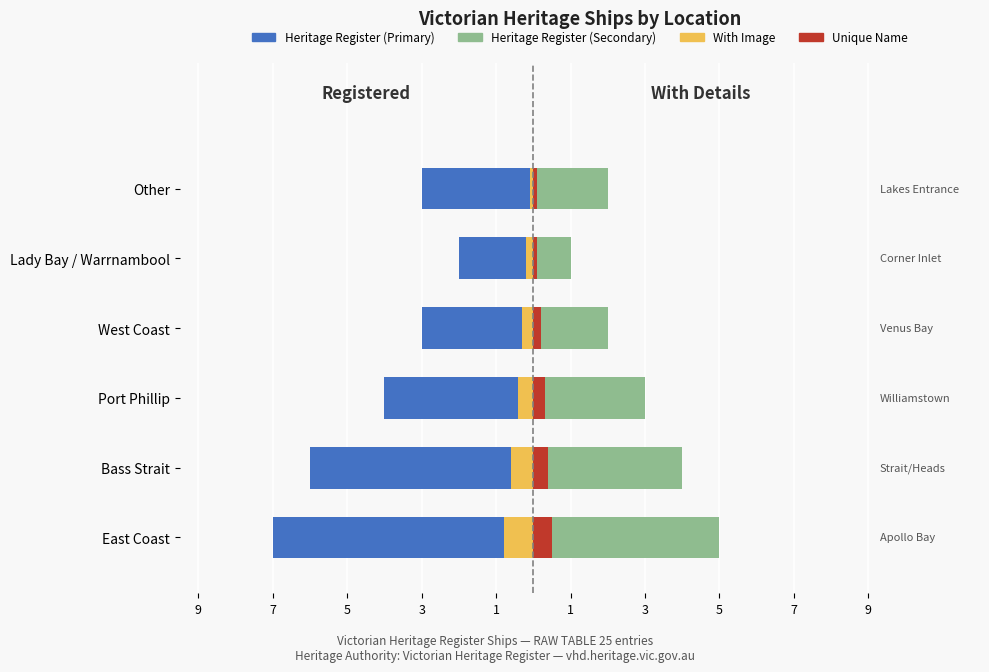

Is the value of Heritage Register (Primary) at East Coast greater than the value of Unique Name at Lady Bay / Warrnambool?

No